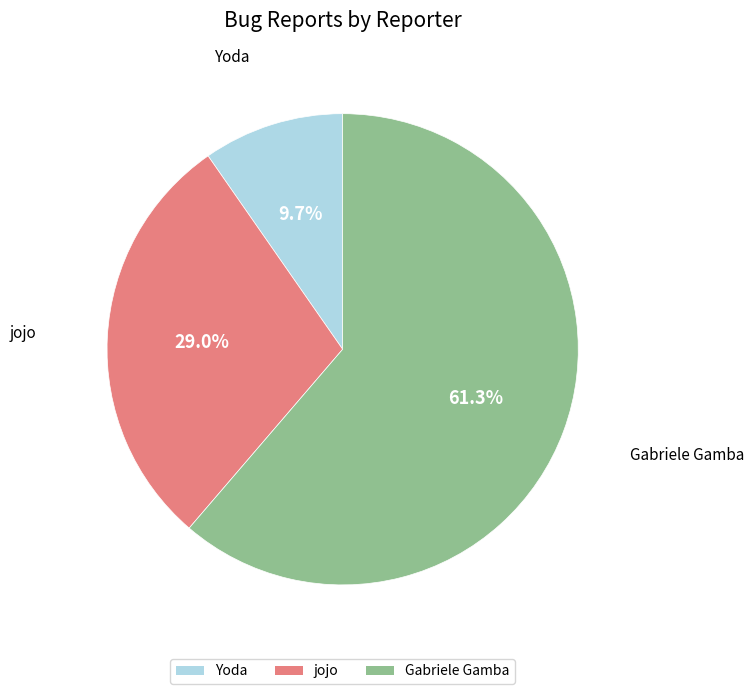

To the nearest percent, what is the combined percentage of Gabriele Gamba and jojo?

90%